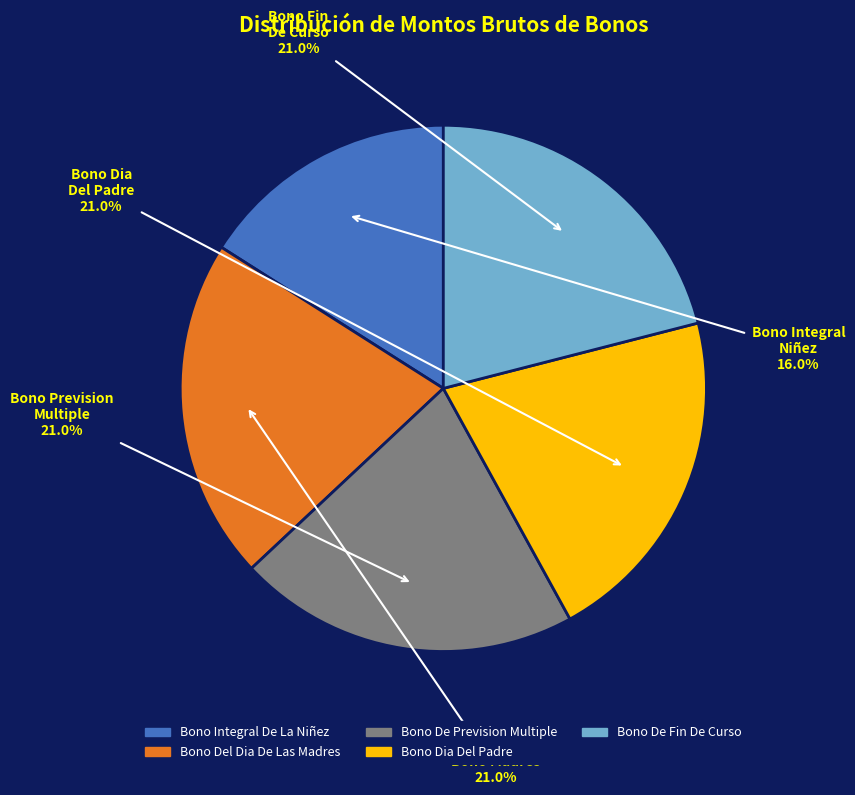

Is there a majority slice in this chart?

No